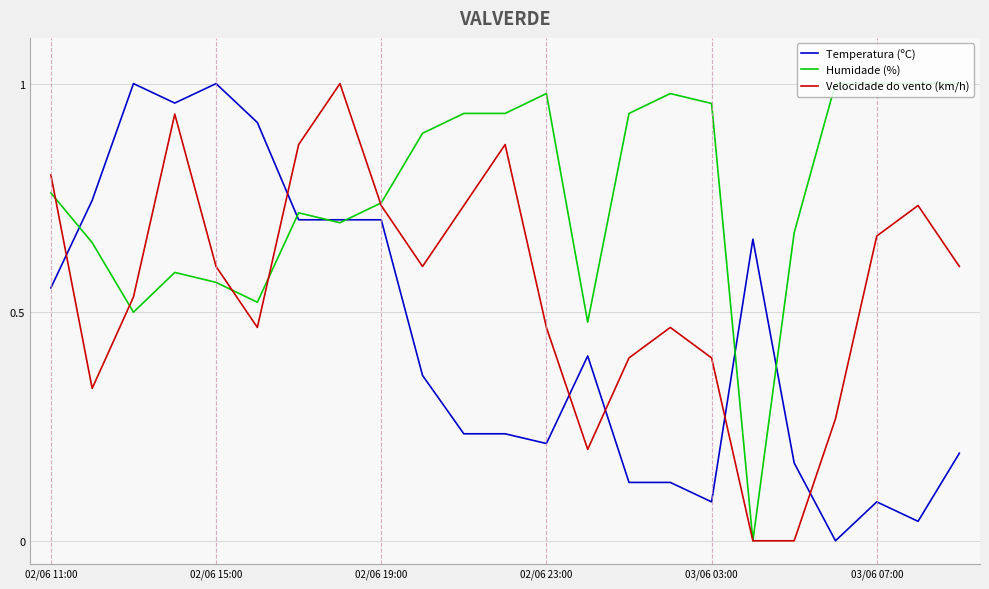

What are all the series names shown in the legend?

Temperatura (ºC), Humidade (%), Velocidade do vento (km/h)